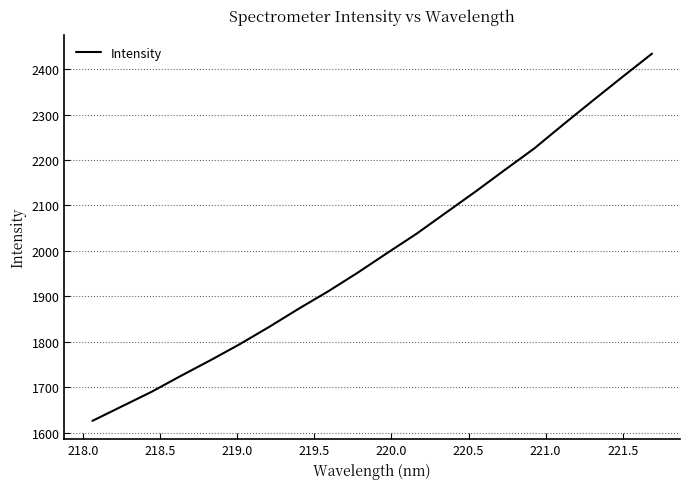

What is the minimum value shown in the chart?

1625.7